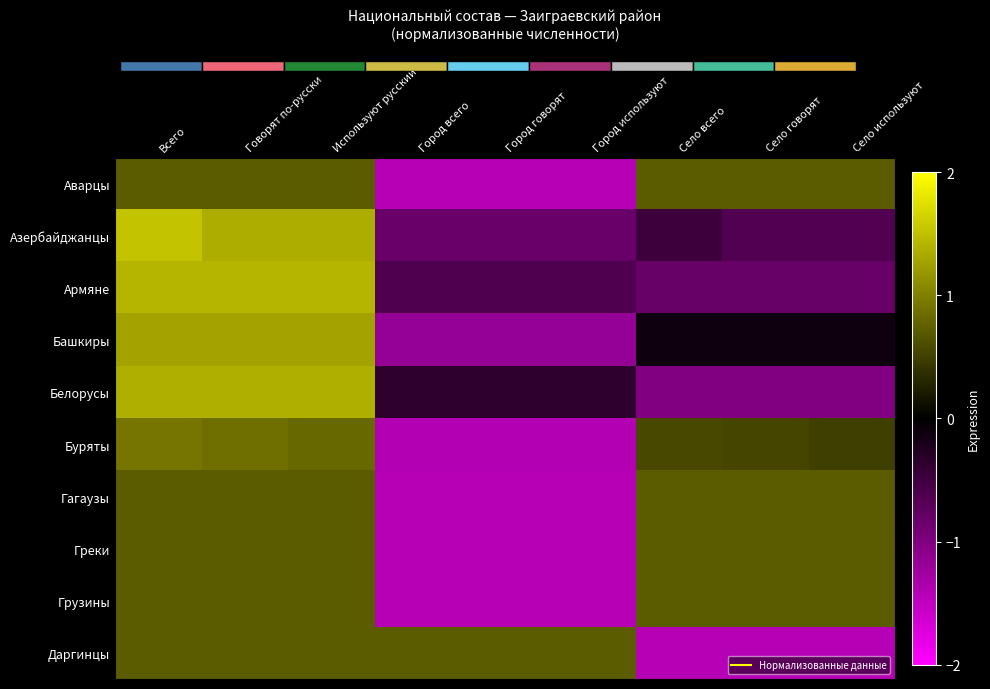

At which category does the chart reach its peak across all series?

Всего